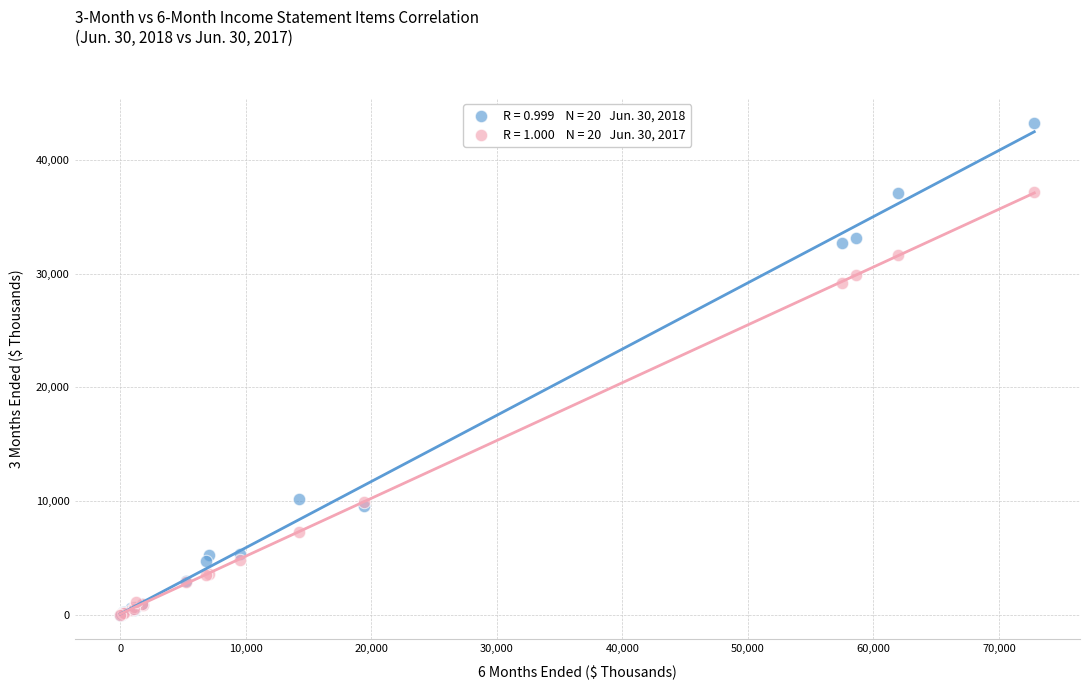

Across all series, what Y value is closest to 21643?

29204